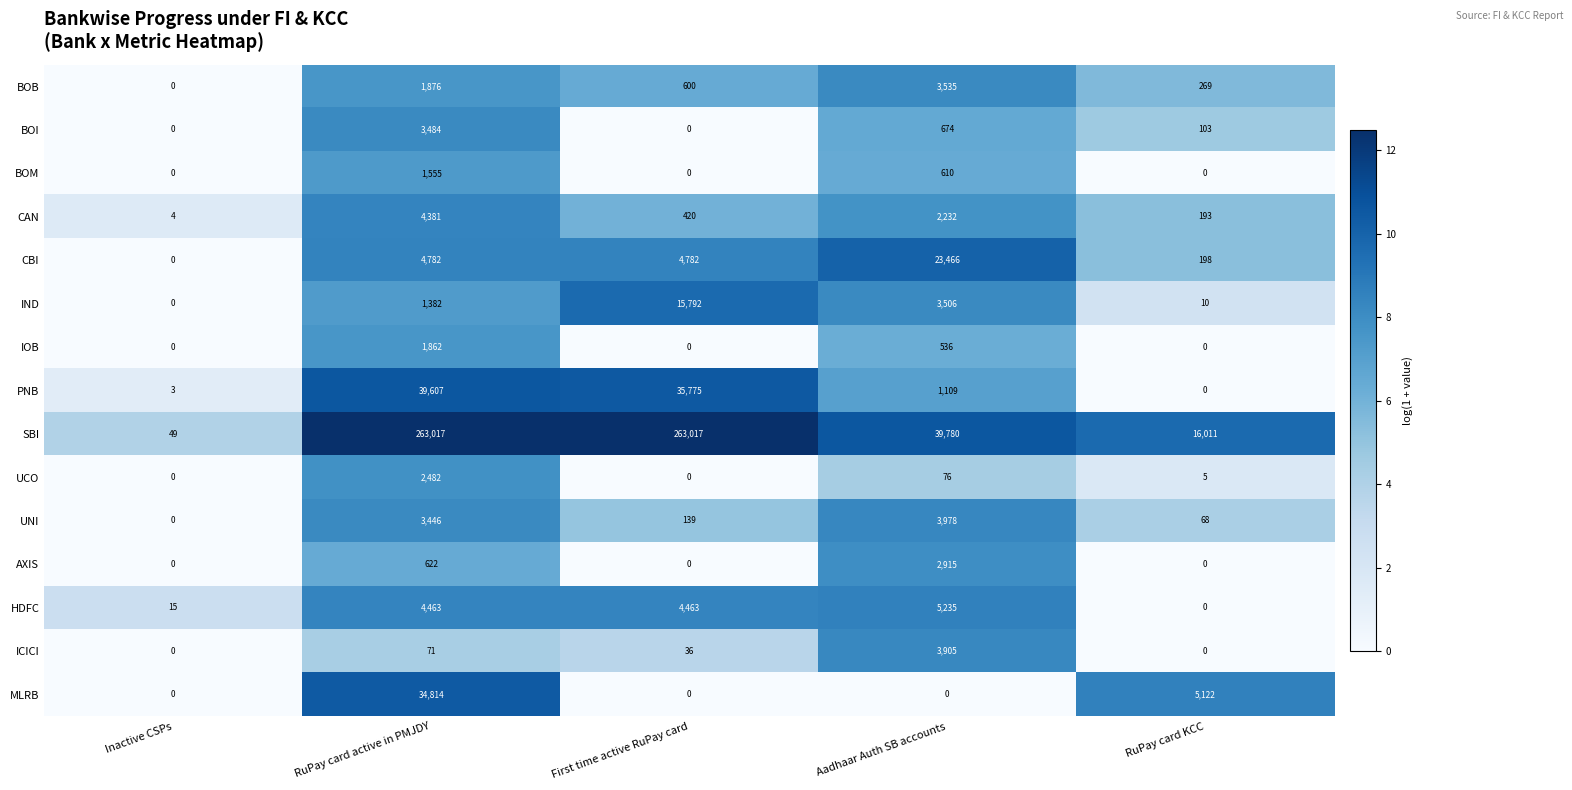

Between RuPay card active in PMJDY and RuPay card KCC, which series saw the biggest shift?

SBI